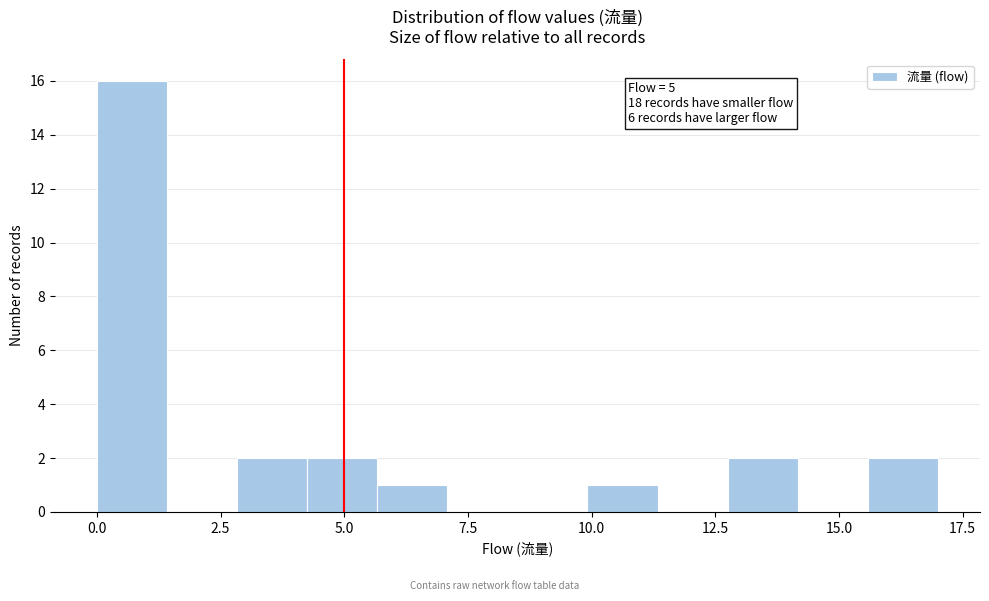

Read against the x-axis, roughly where is the centre of the tallest bar?

0.5